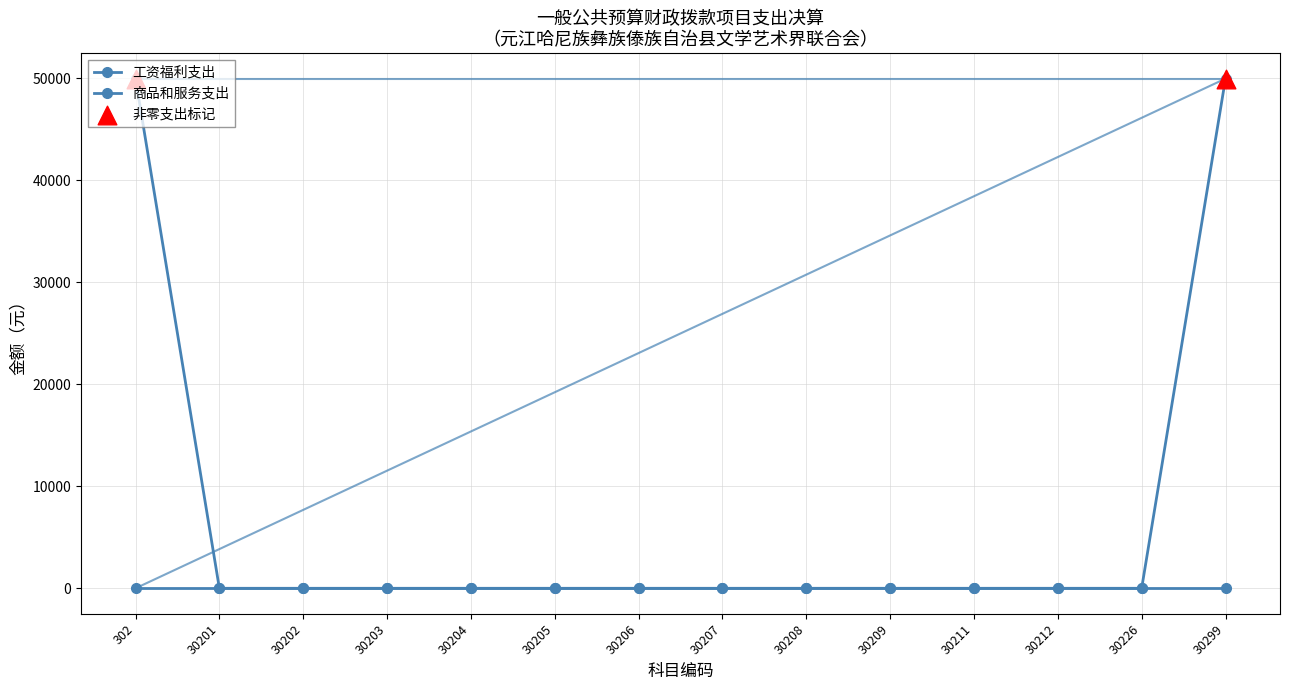

Does the chart have visible grid lines?

Yes